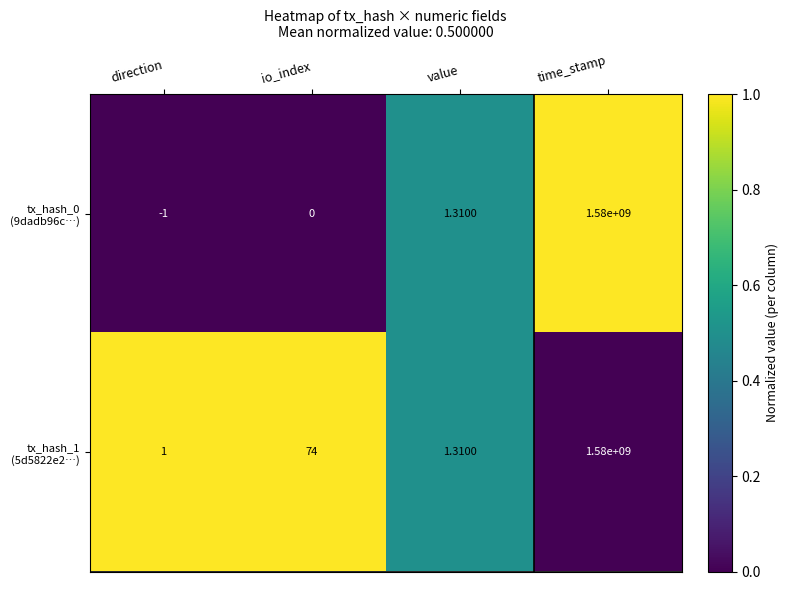

At which category does the chart reach its peak across all series?

time_stamp